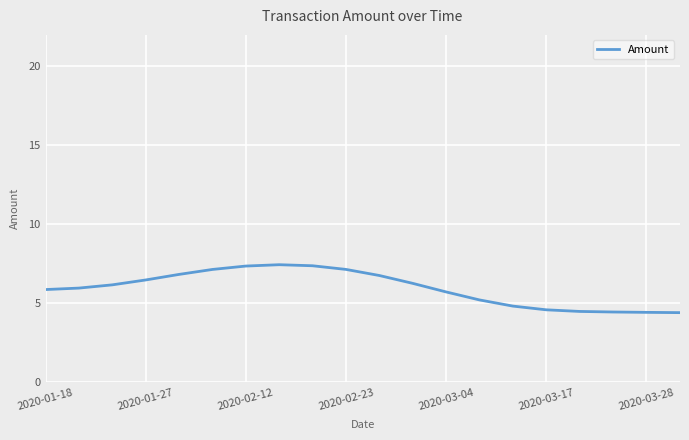

Is this an area chart (filled region under the line)?

No